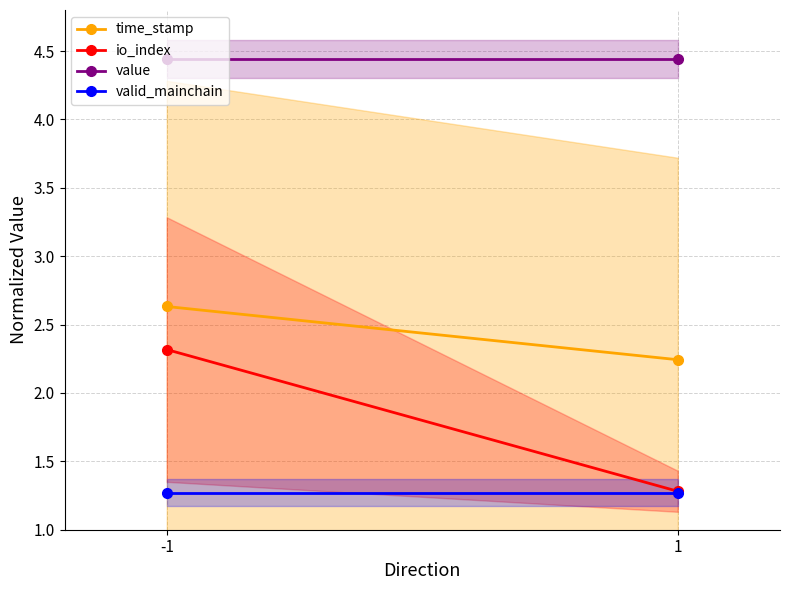

What is the spread (max minus min) of values at -1?

3.2